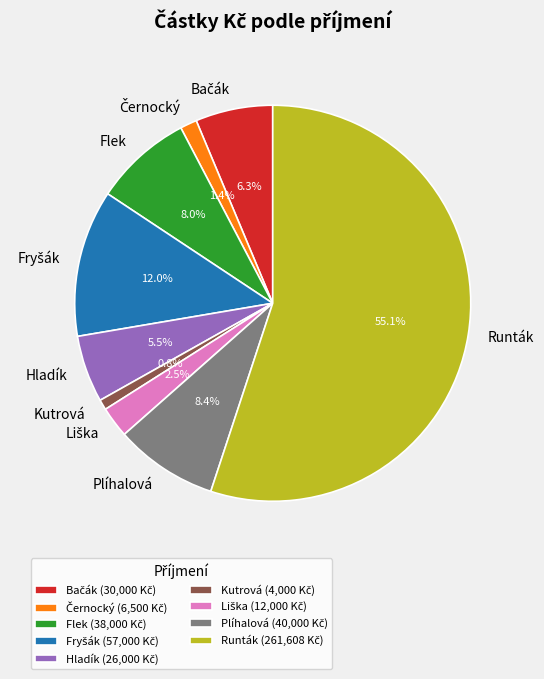

To the nearest percent, what is the combined percentage of Hladík and Plíhalová?

14%